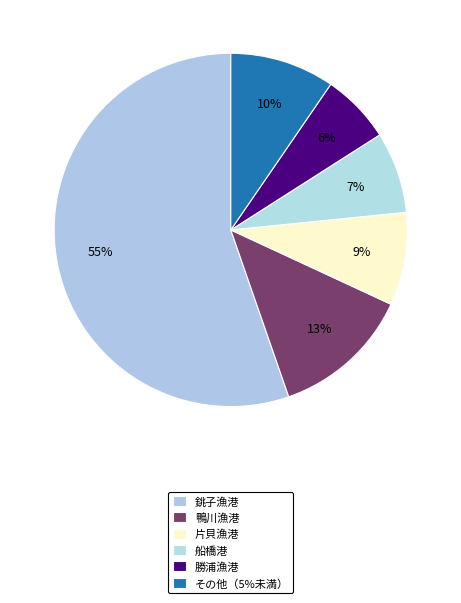

How many segments does this pie chart have?

6